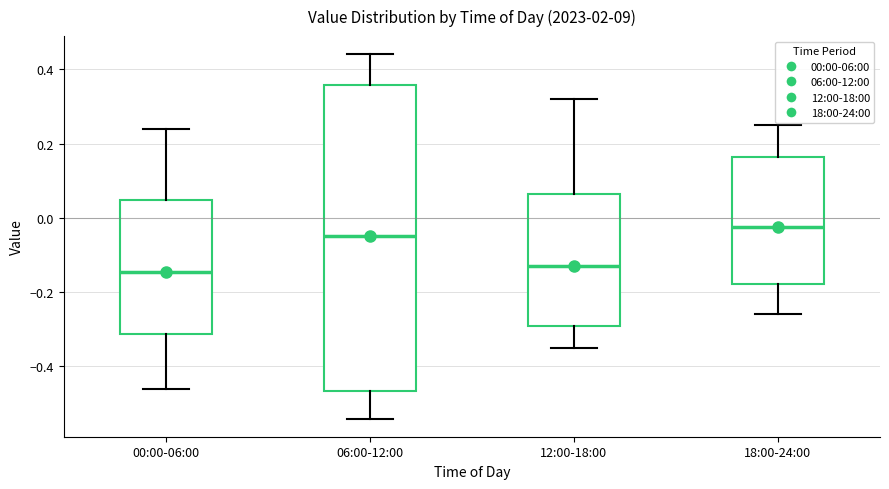

Where is the upper edge of the box for 12:00-18:00 on the y-axis? The values are not printed on the chart, so give them approximately, as read against the axis.

0.06